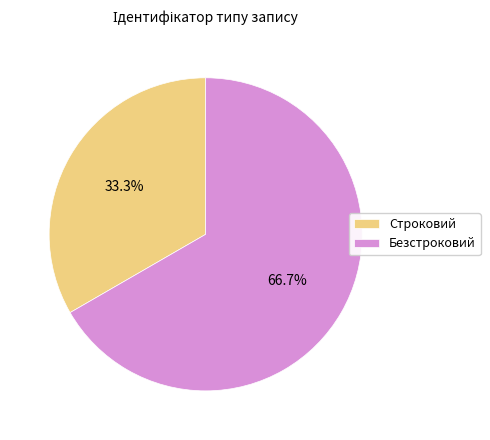

Is there a majority slice in this chart?

Yes